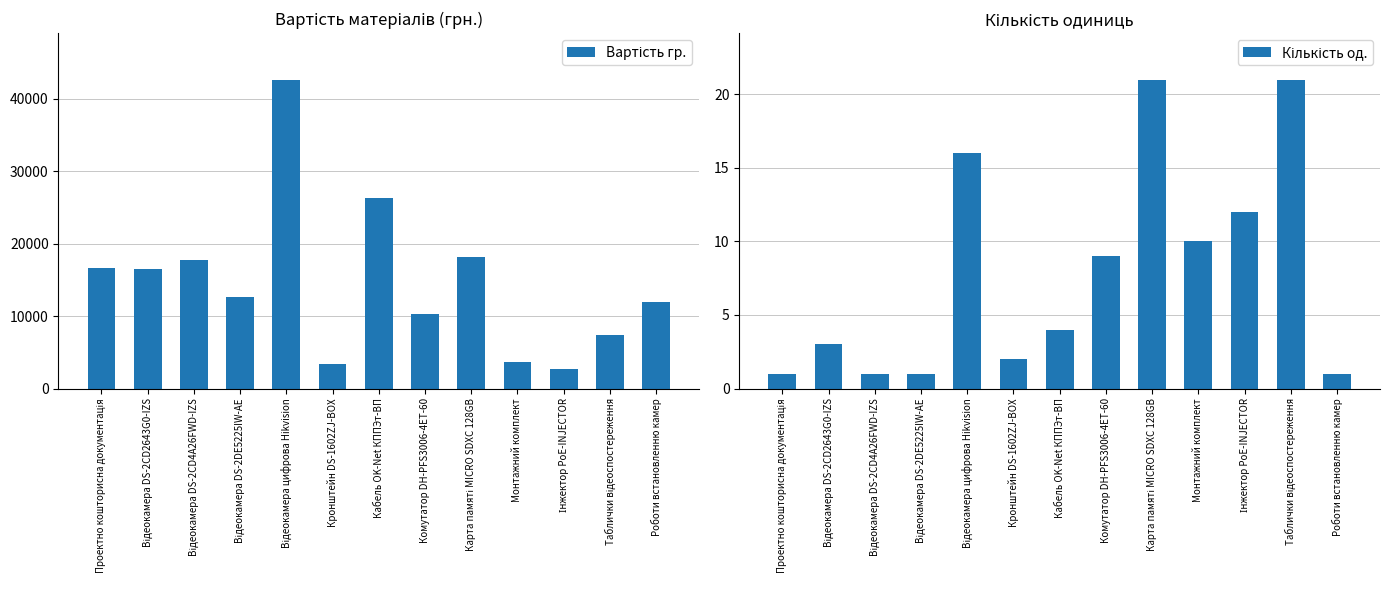

What is the difference between the second highest and second lowest values in the Вартість гр. series?

22874.0